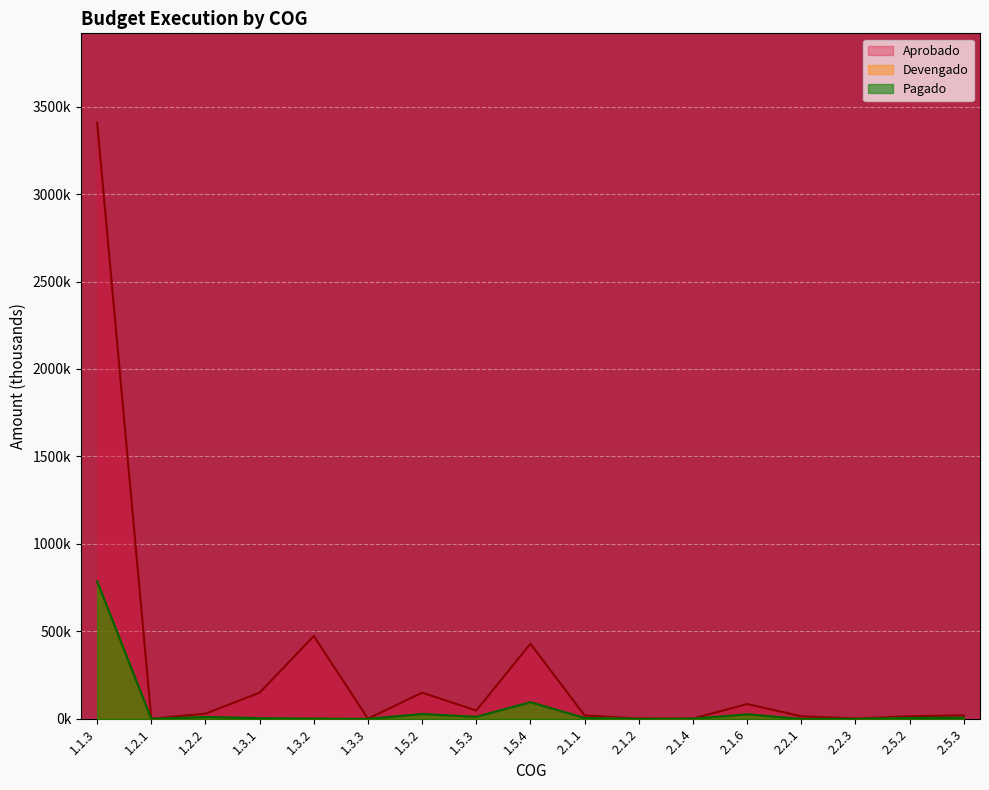

True or false: Devengado and Aprobado cross at least once.

False